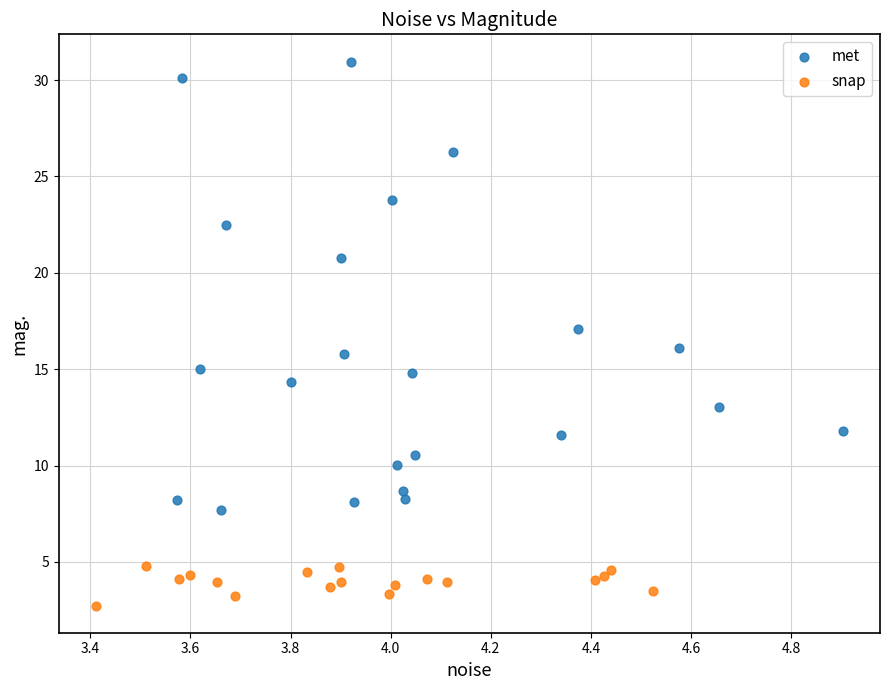

Which series has the largest Y range (max minus min)?

met